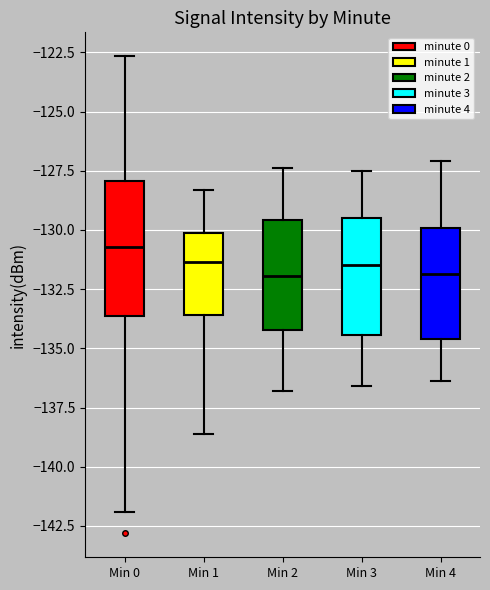

Comparing the boxes themselves (not the whiskers), which one is the tallest?

Min 0